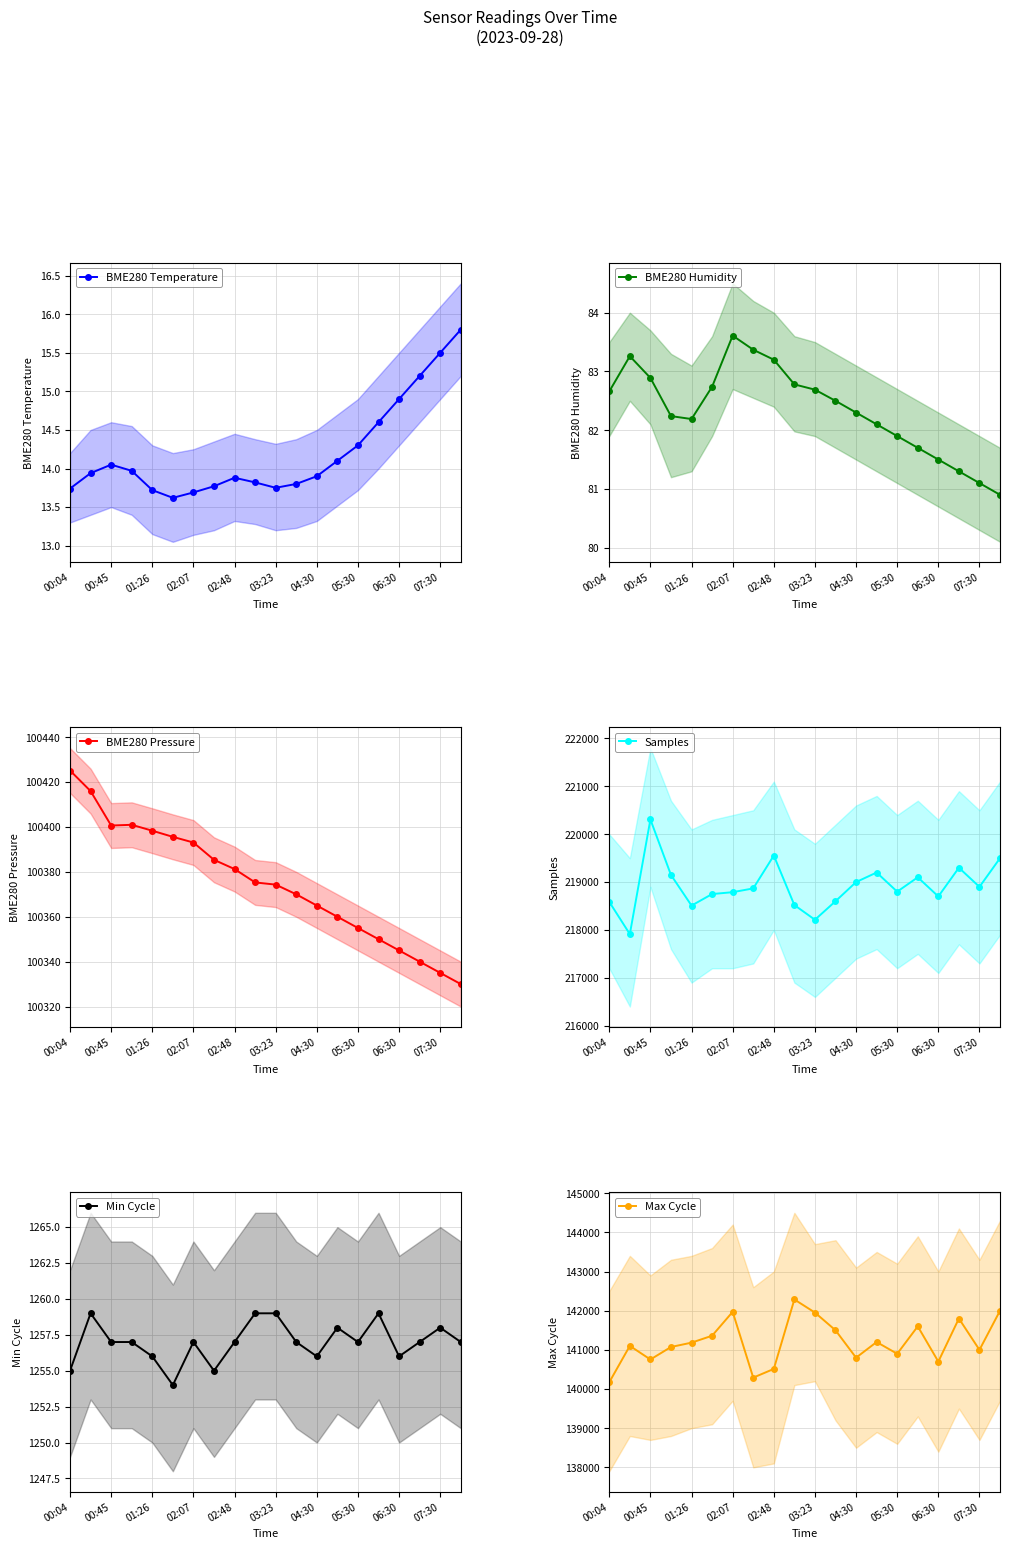

How many interior local valleys does the BME280 Humidity series have?

1